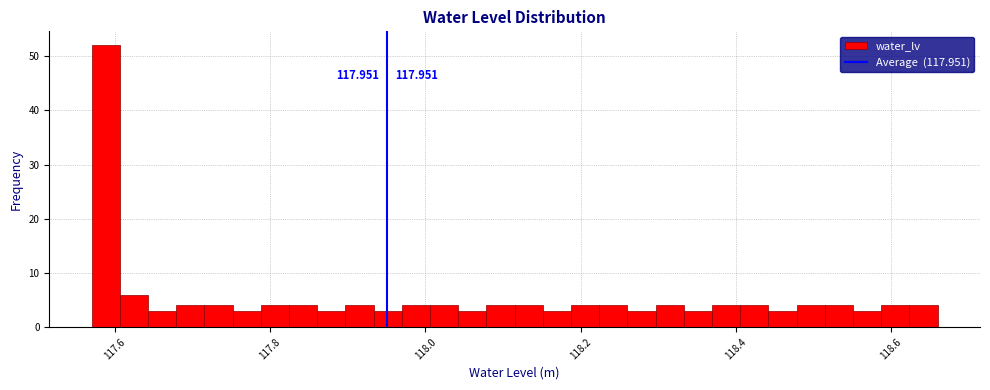

Read against the x-axis, roughly where is the centre of the tallest bar?

117.58